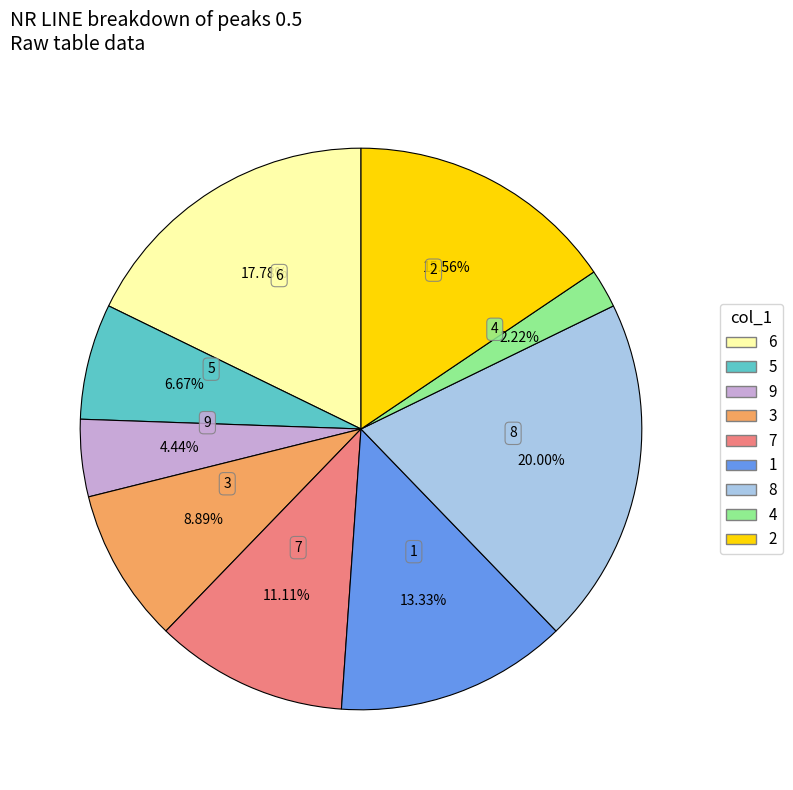

Does any single category account for the majority?

No